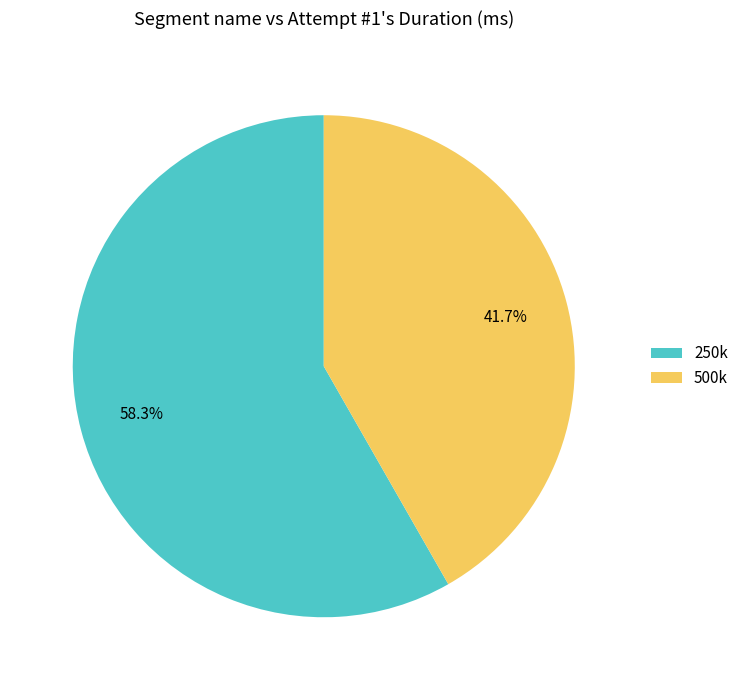

To the nearest percent, what portion does 500k represent?

42%